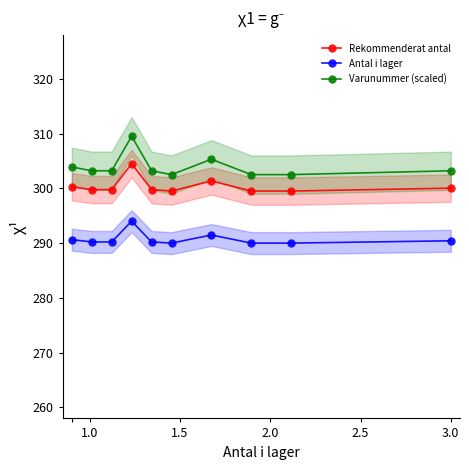

What is the value of the Varunummer (scaled) point at the 8th from the left?

302.5